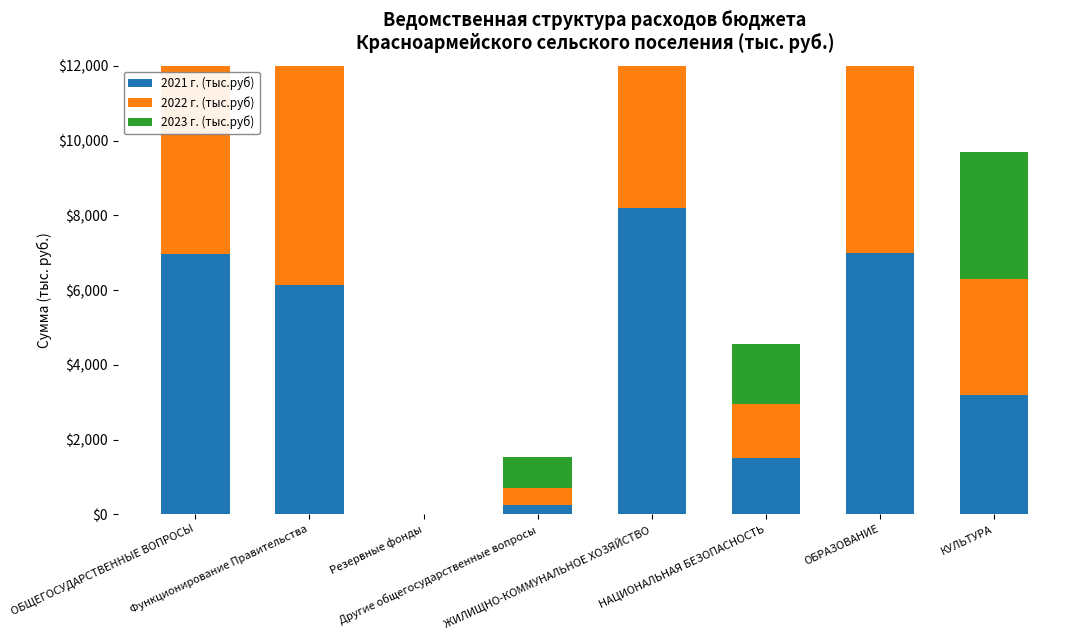

What is the total value across all series at Функционирование Правительства?

18221.3